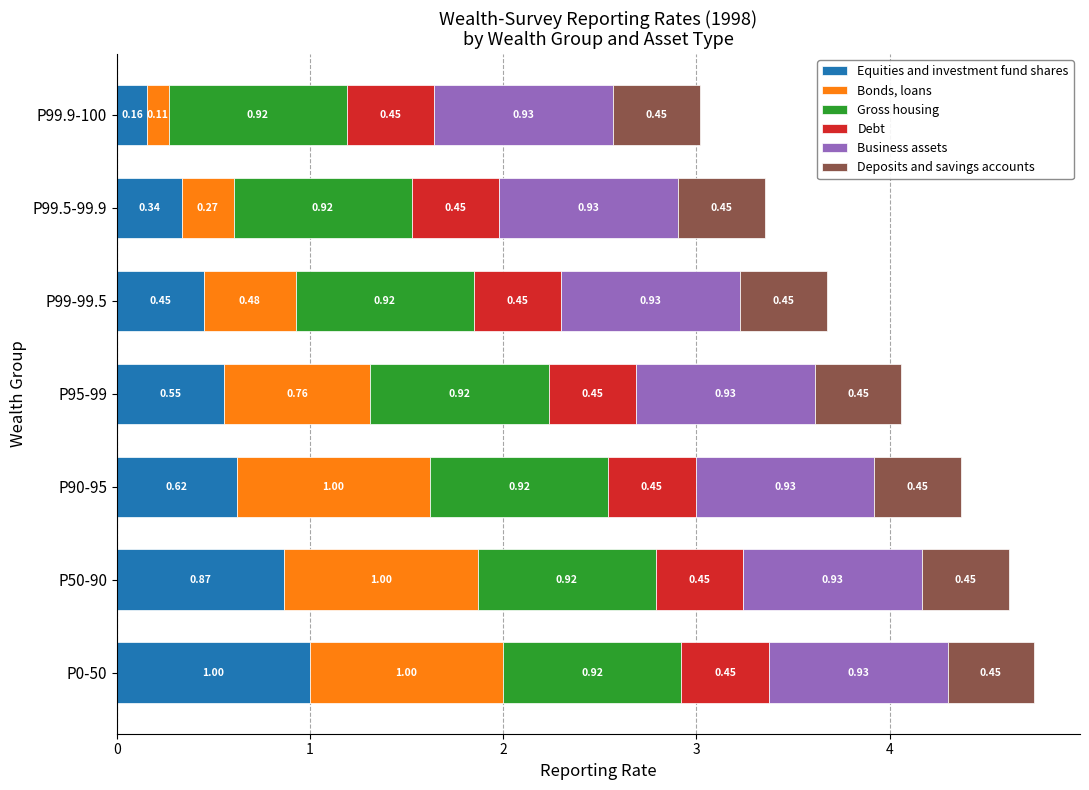

At which category is the sum across all series the highest?

P0-50